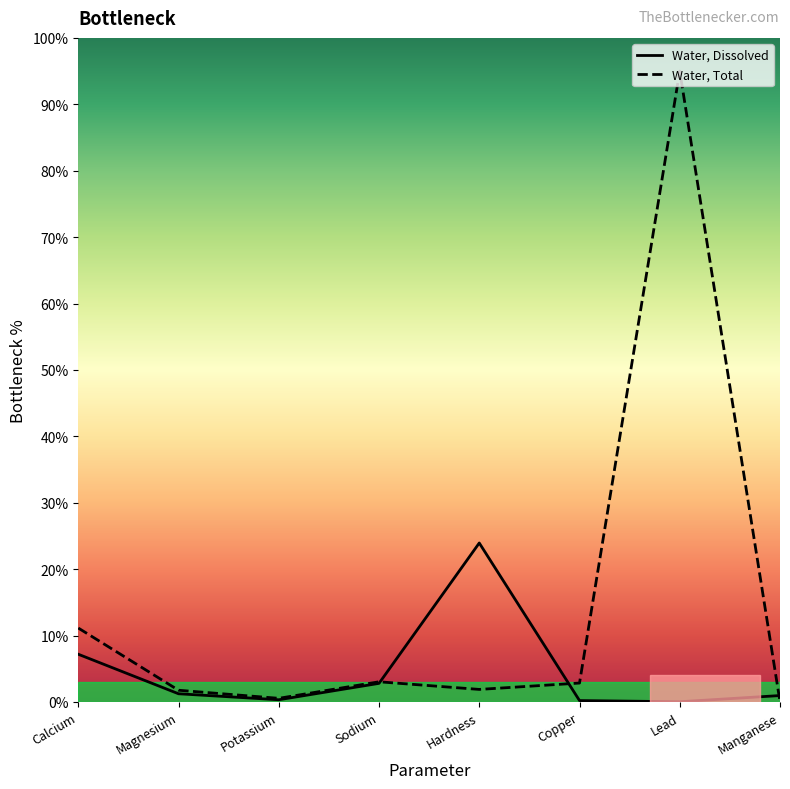

How many values in the Water, Total series exceed 2?

4